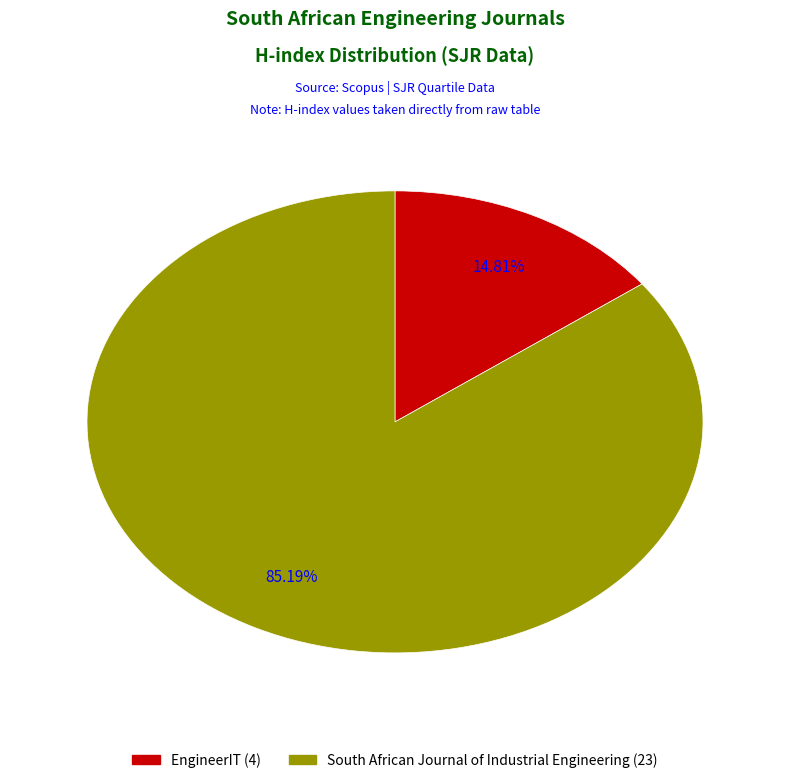

Rank the categories by value from highest to lowest.

South African Journal of Industrial Engineering, EngineerIT